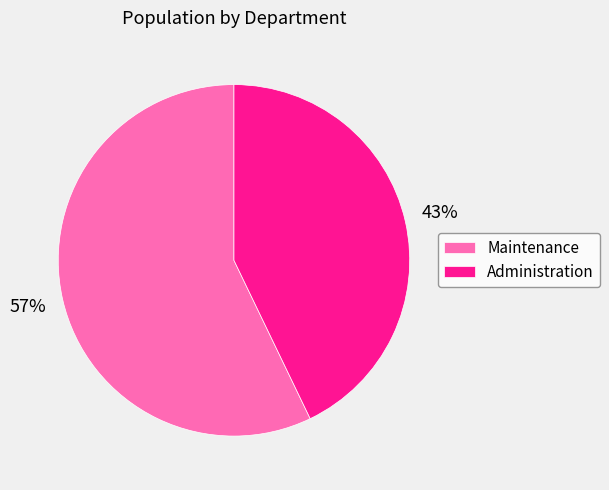

The Administration slice represents 52% of the pie. True or false?

False